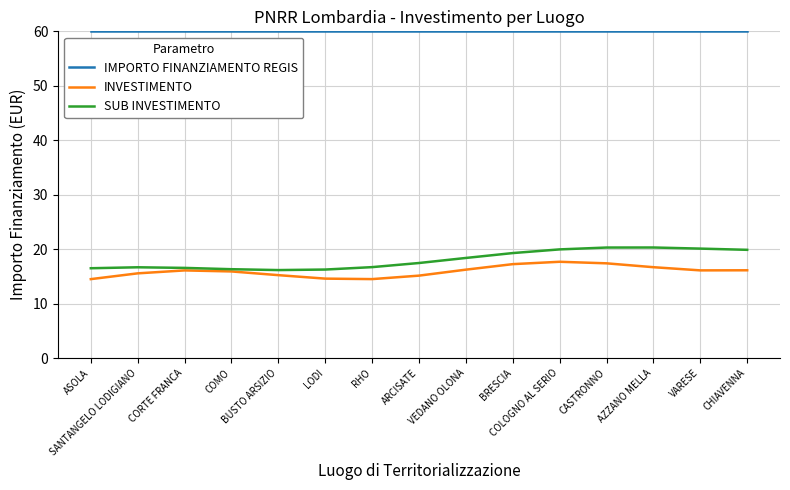

What is the lowest value of the SUB INVESTIMENTO series?

16.2